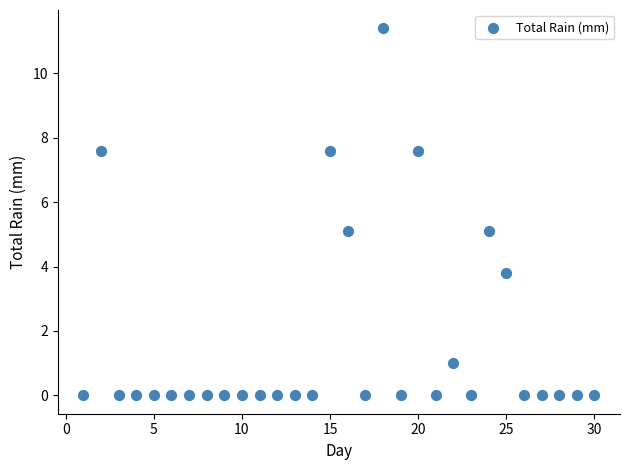

What is the range of X values (max minus min)?

29.0